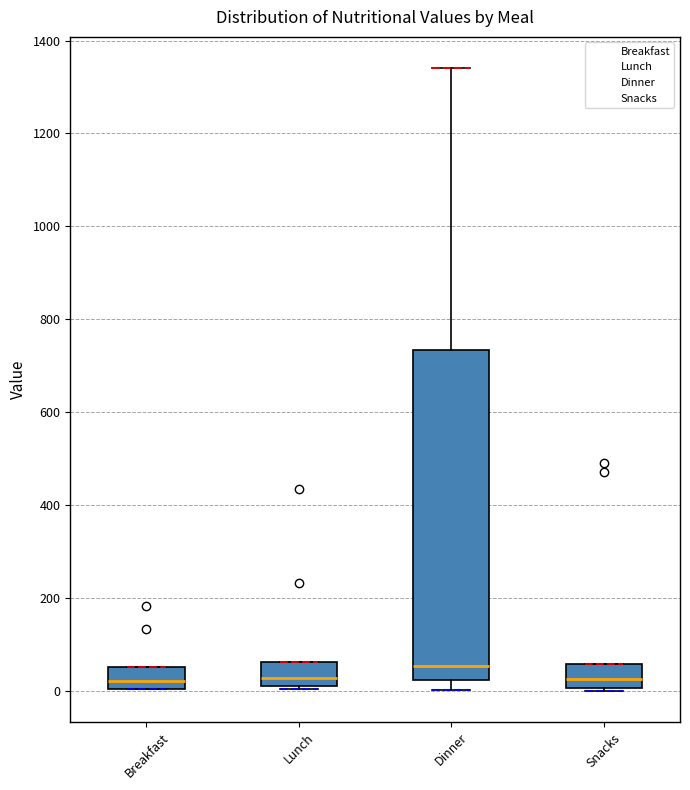

Where is the lower edge of the box for Breakfast on the y-axis? The values are not printed on the chart, so give them approximately, as read against the axis.

0